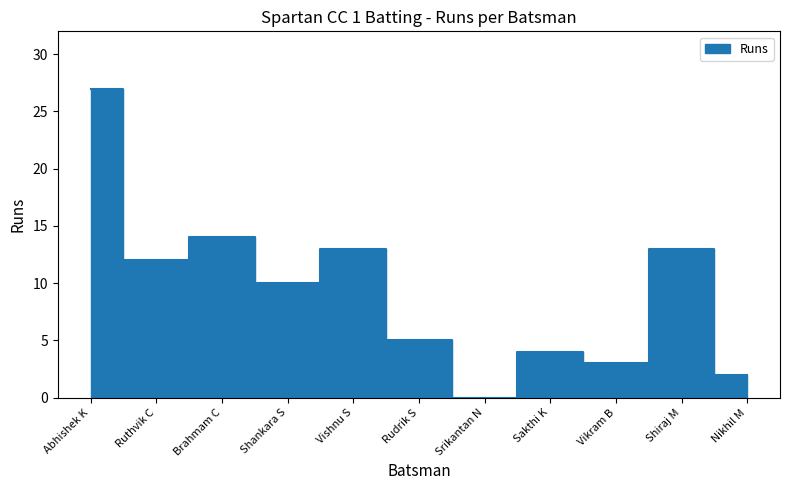

Reading left to right, extract all data points from this chart.

Abhishek K=27	Ruthvik C=12	Brahmam C=14	Shankara S=10	Vishnu S=13	Rudrik S=5	Srikantan N=0	Sakthi K=4	Vikram B=3	Shiraj M=13	Nikhil M=2